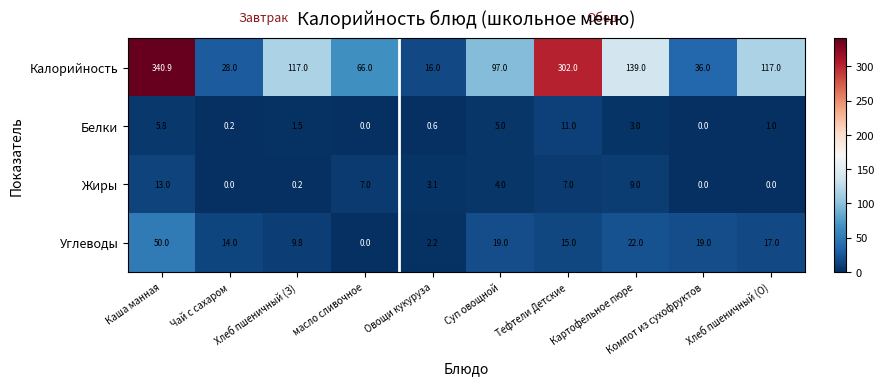

Rank the series by their maximum value, from lowest to highest.

Белки, Жиры, Углеводы, Калорийность